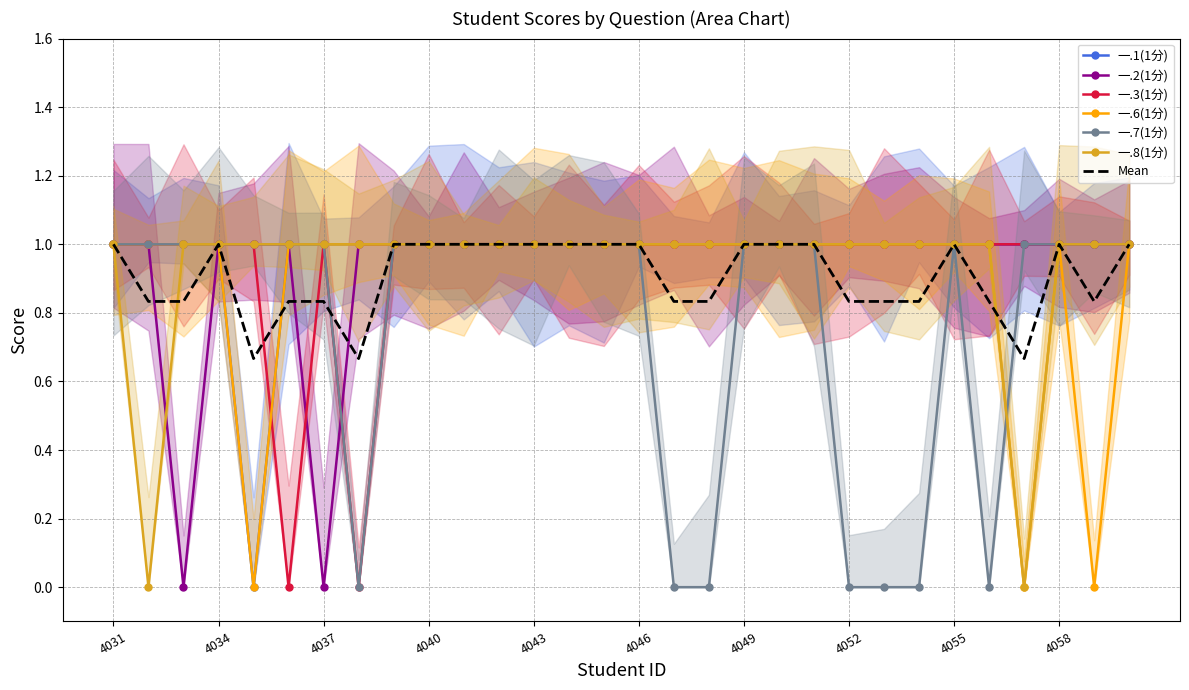

Between 2022134039 and 2022134052, which is larger?

2022134039